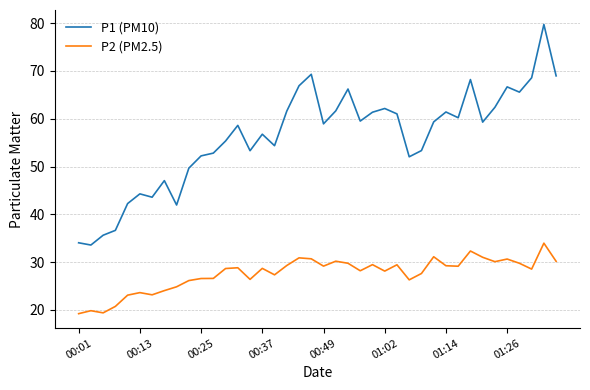

How many interior local peaks does the P1 (PM10) series have?

11